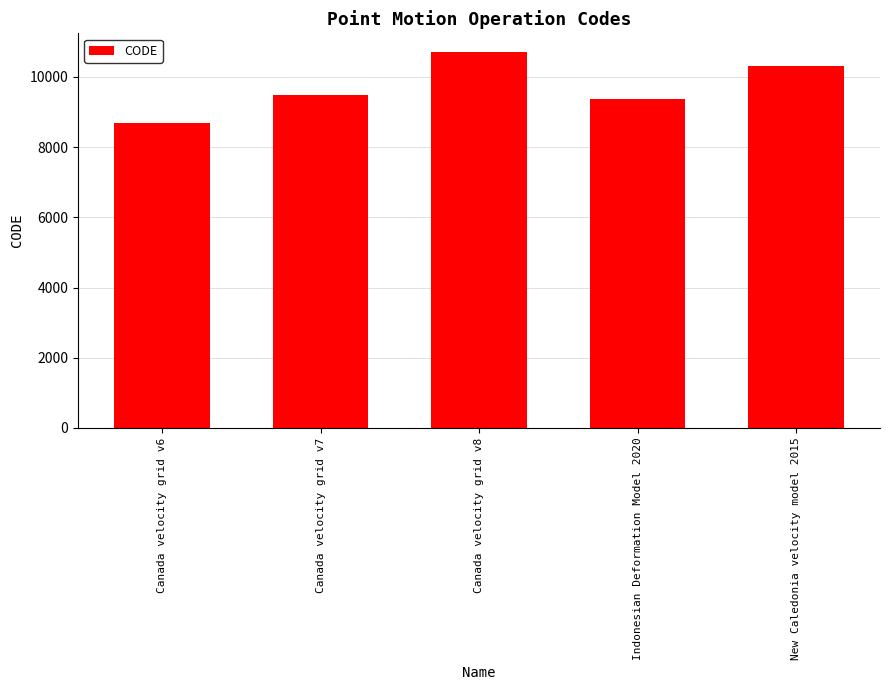

What is the label of the 2nd bar from the right?

Indonesian Deformation Model 2020